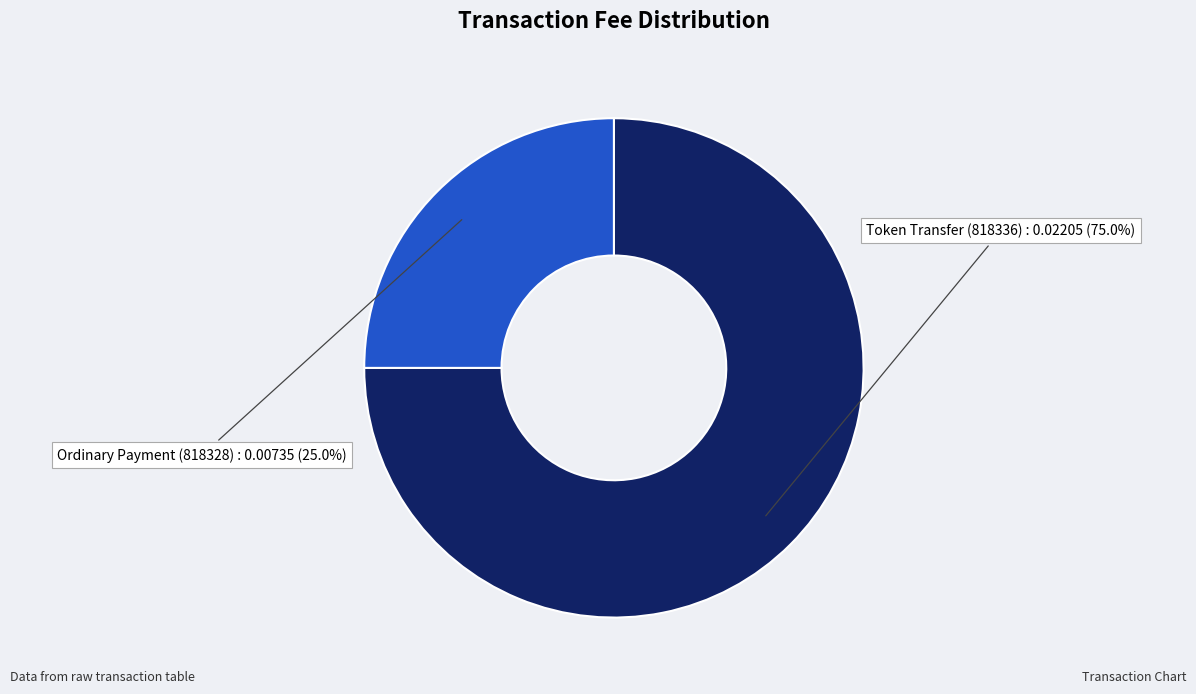

Is the sum of Ordinary Payment (818328) and Token Transfer (818336) greater than half?

Yes